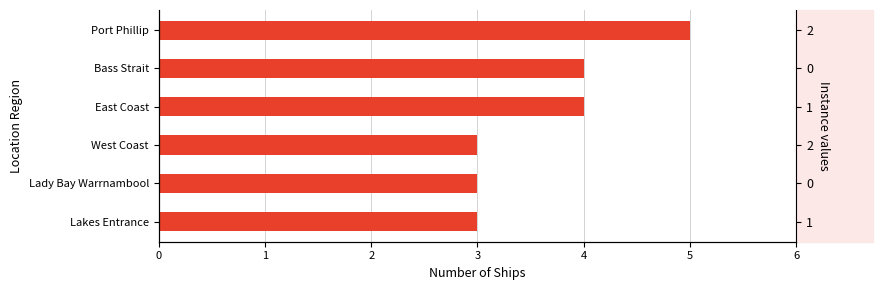

What is the value of the 6th bar from the left?

3